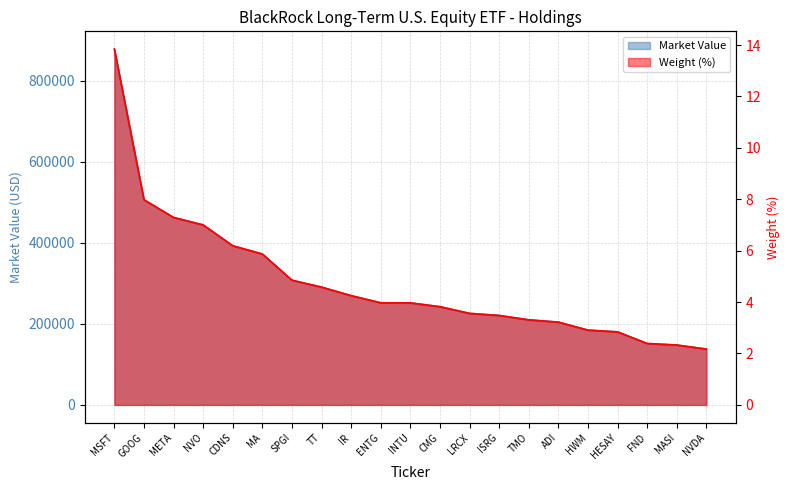

What position from the right is IR?

13